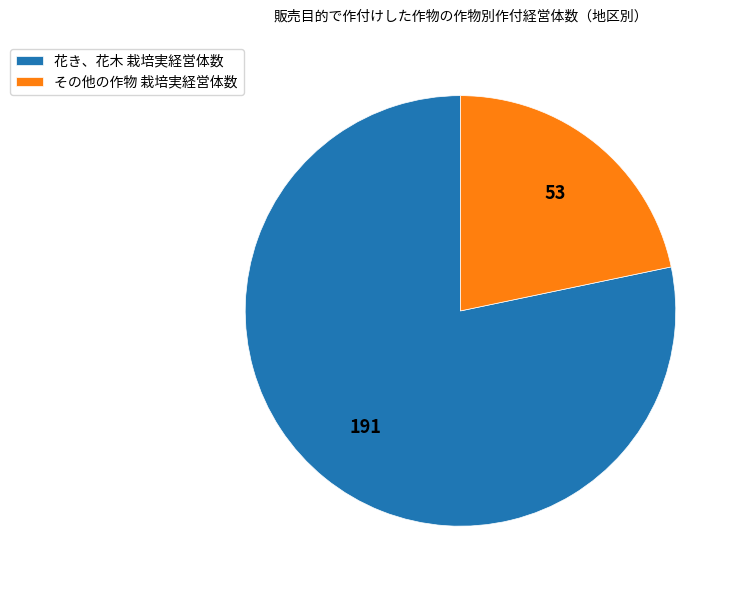

Combined, do 花き、花木 栽培実経営体数 and その他の作物 栽培実経営体数 account for over 50%?

Yes